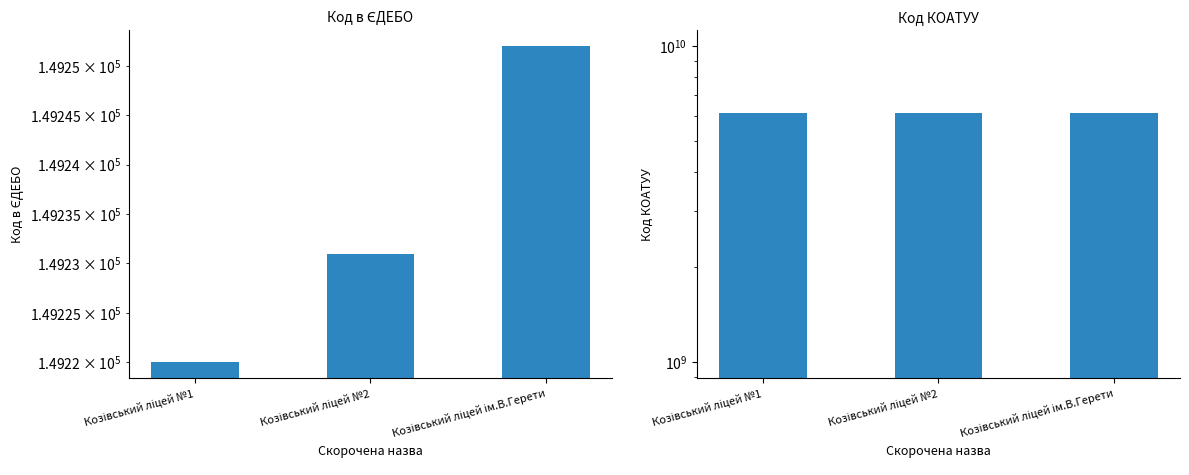

What is the greatest value displayed?

6123055100